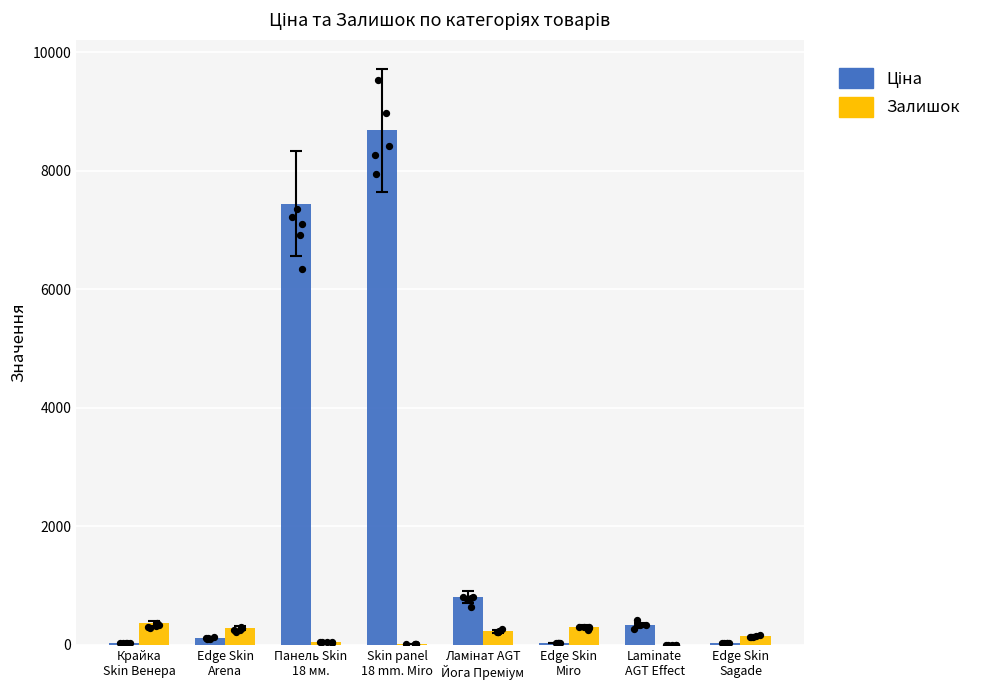

What are all the series names shown in the legend?

Ціна, Залишок